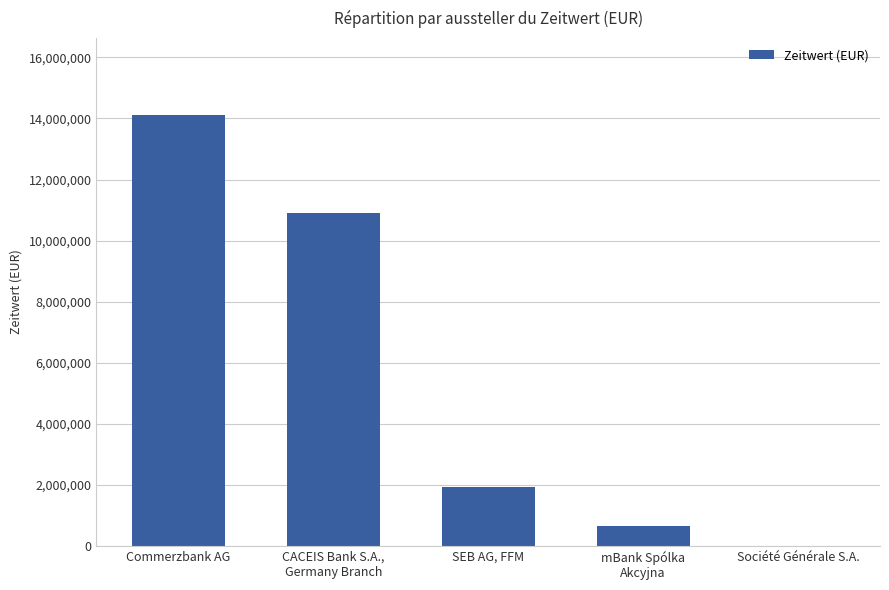

Read the value at SEB AG, FFM.

1935515.5